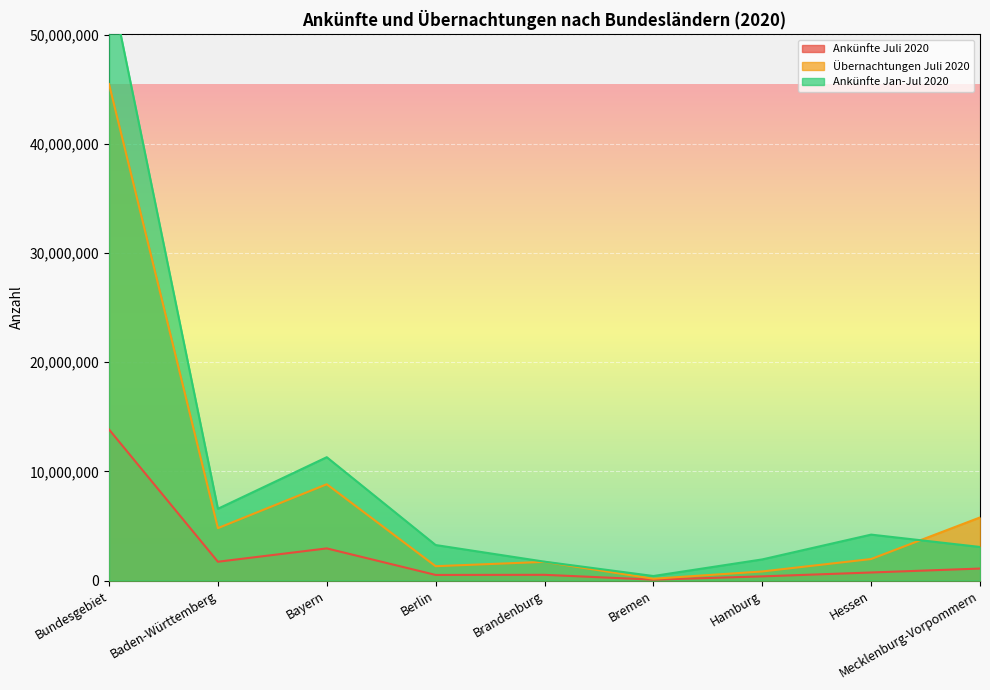

True or false: Ankünfte Juli 2020 and Ankünfte Jan-Jul 2020 cross at least once.

False